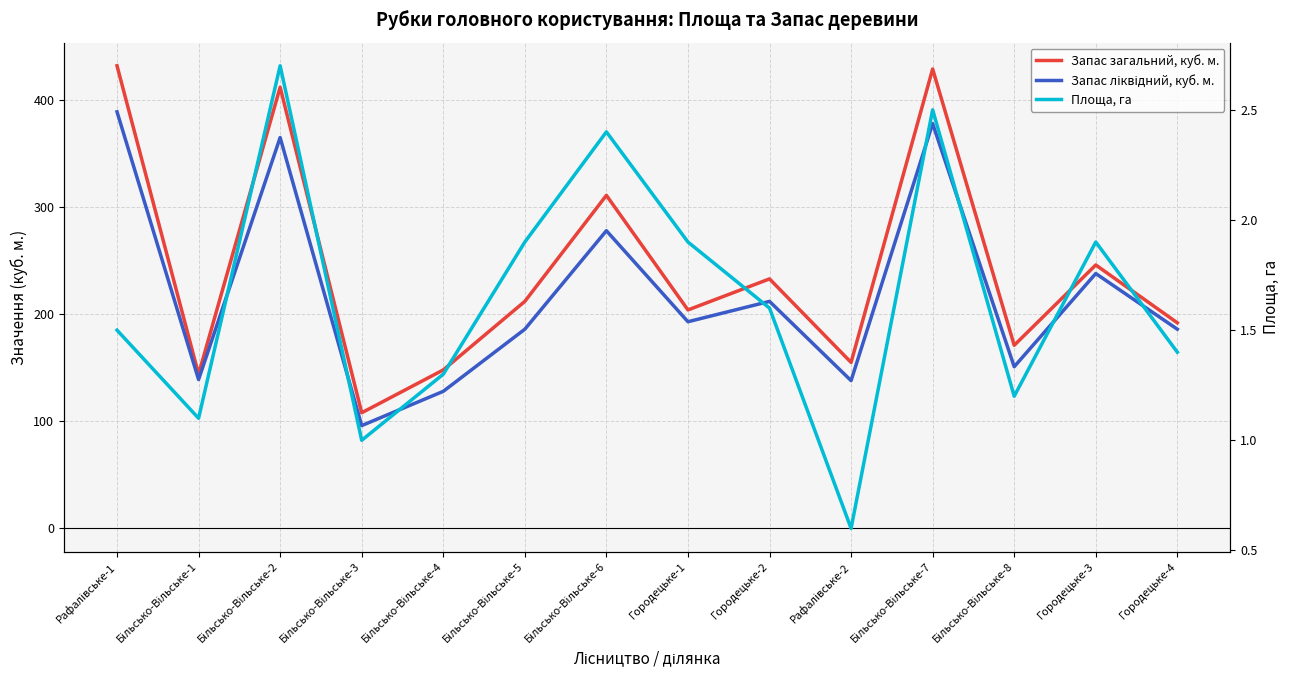

What is the value of the Площа, га point at the 7th from the left?

2.4